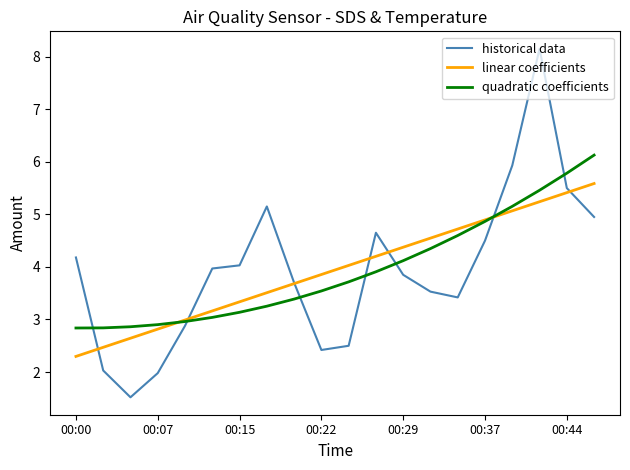

Which series has the widest spread of values?

historical data